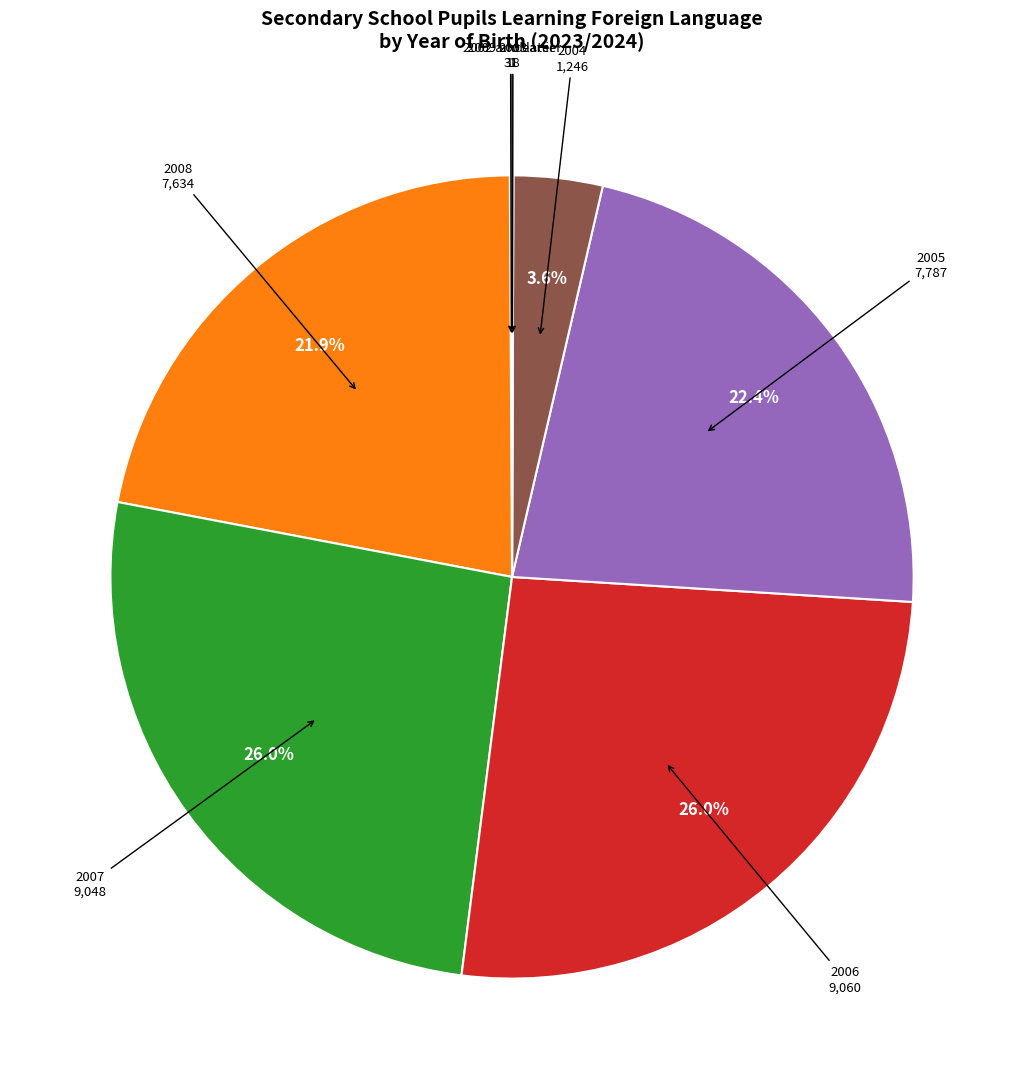

Does any single category account for the majority?

No